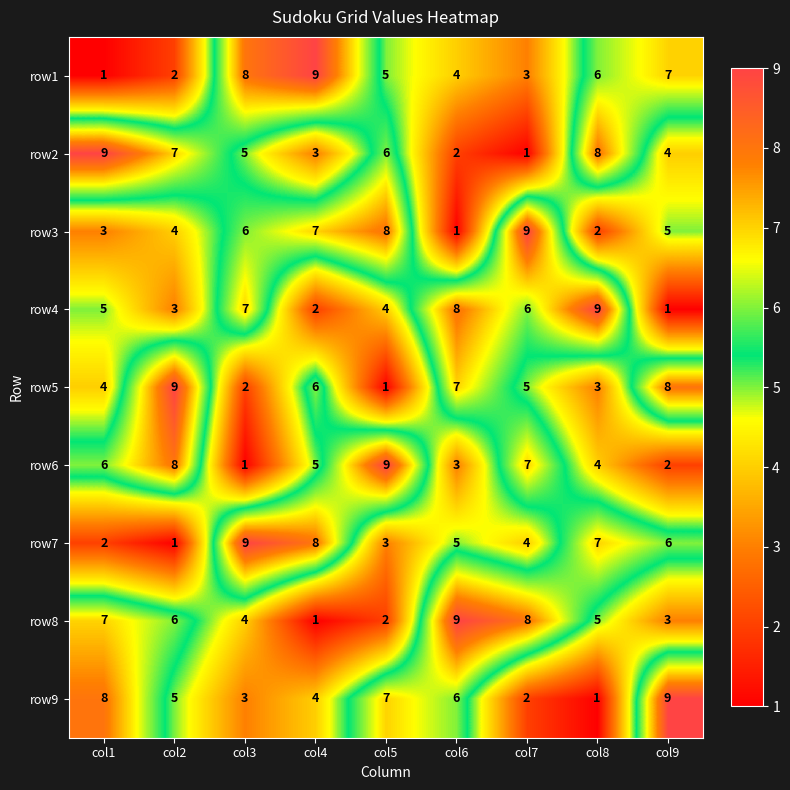

List the labels in order of row1 value, smallest first.

col1, col2, col7, col6, col5, col8, col9, col3, col4